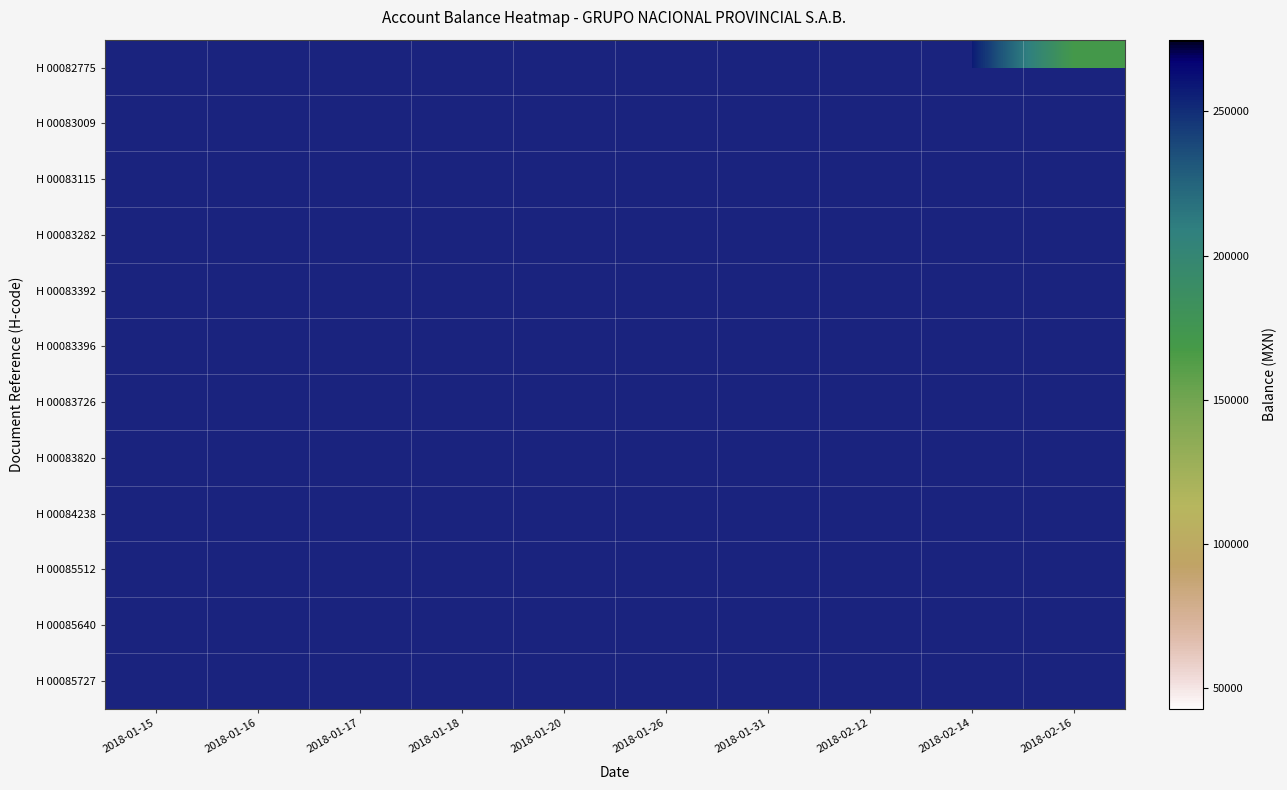

Rank the categories by H 00085727 value from lowest to highest.

2018-01-15, 2018-01-16, 2018-01-17, 2018-01-18, 2018-01-20, 2018-01-26, 2018-01-31, 2018-02-12, 2018-02-14, 2018-02-16